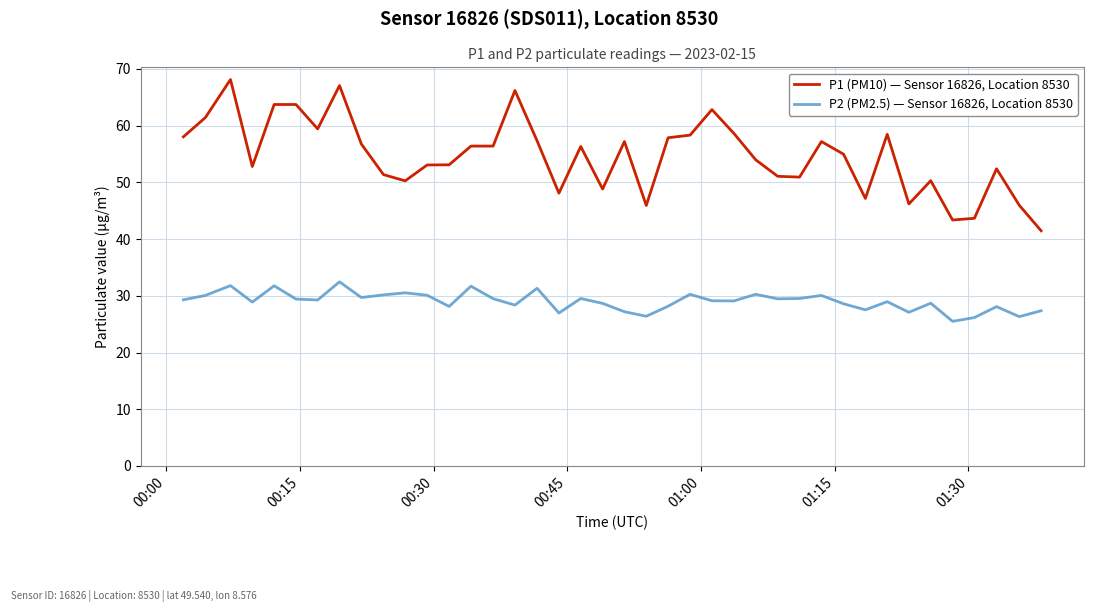

True or false: P1 (PM10) — Sensor 16826, Location 8530 has more than 1 interior local peaks.

True